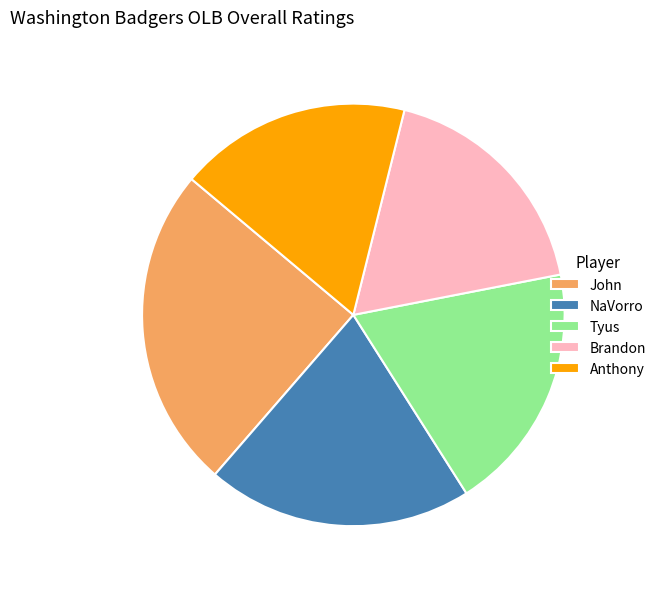

Is NaVorro the majority of the pie?

No